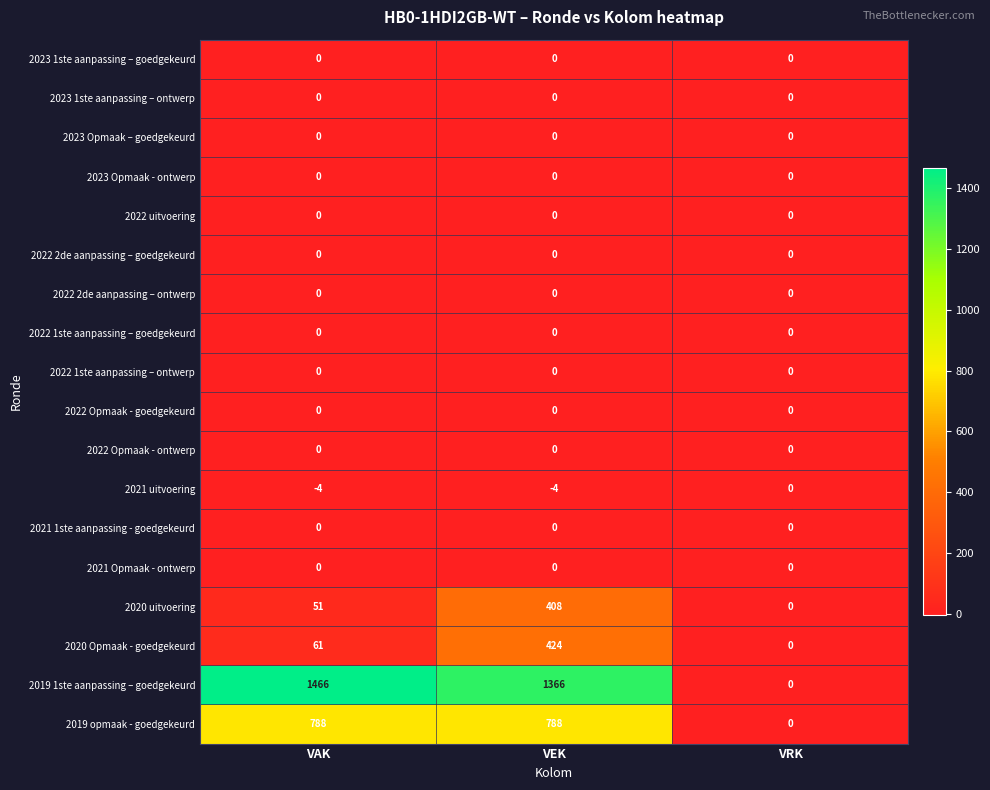

How many 2019 opmaak - goedgekeurd values are between 0 and 788?

3